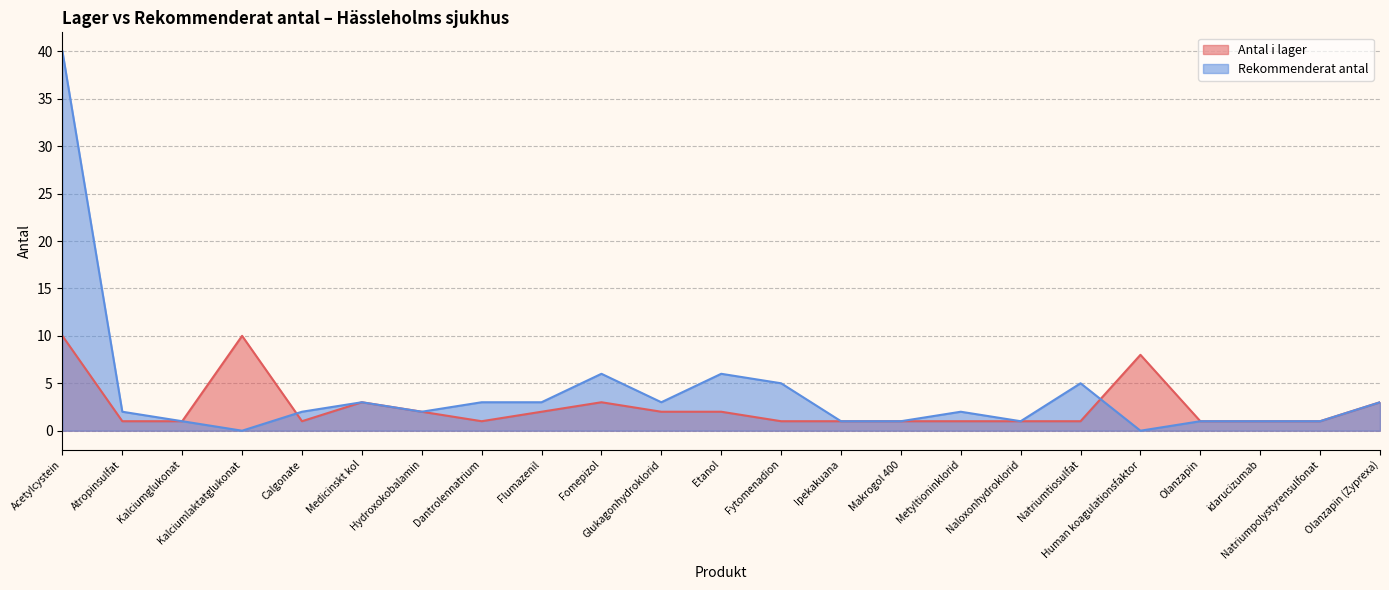

How many times do Antal i lager and Rekommenderat antal cross each other?

2